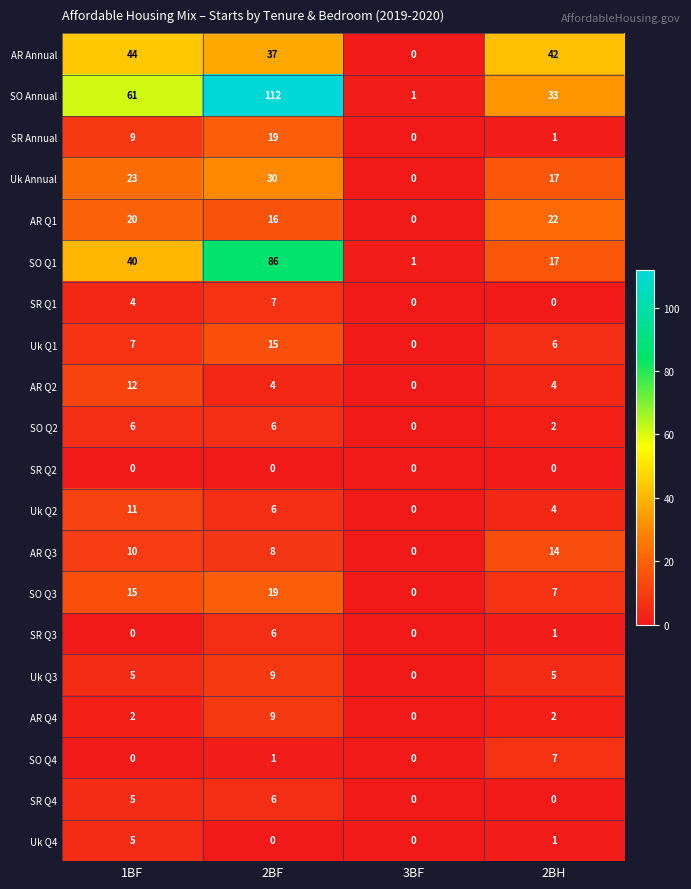

What is the sum of all AR Q4 values?

13